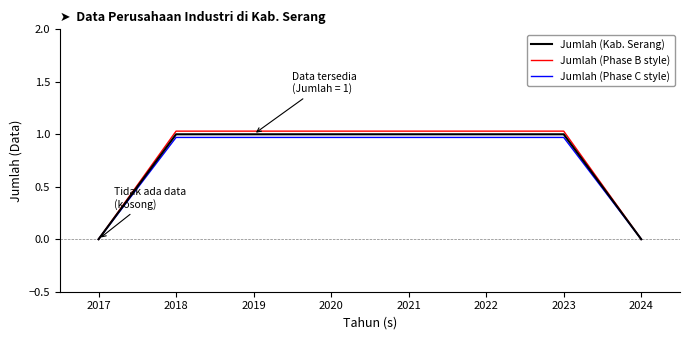

Where does the Jumlah (Phase B style) series first go above 1?

2018